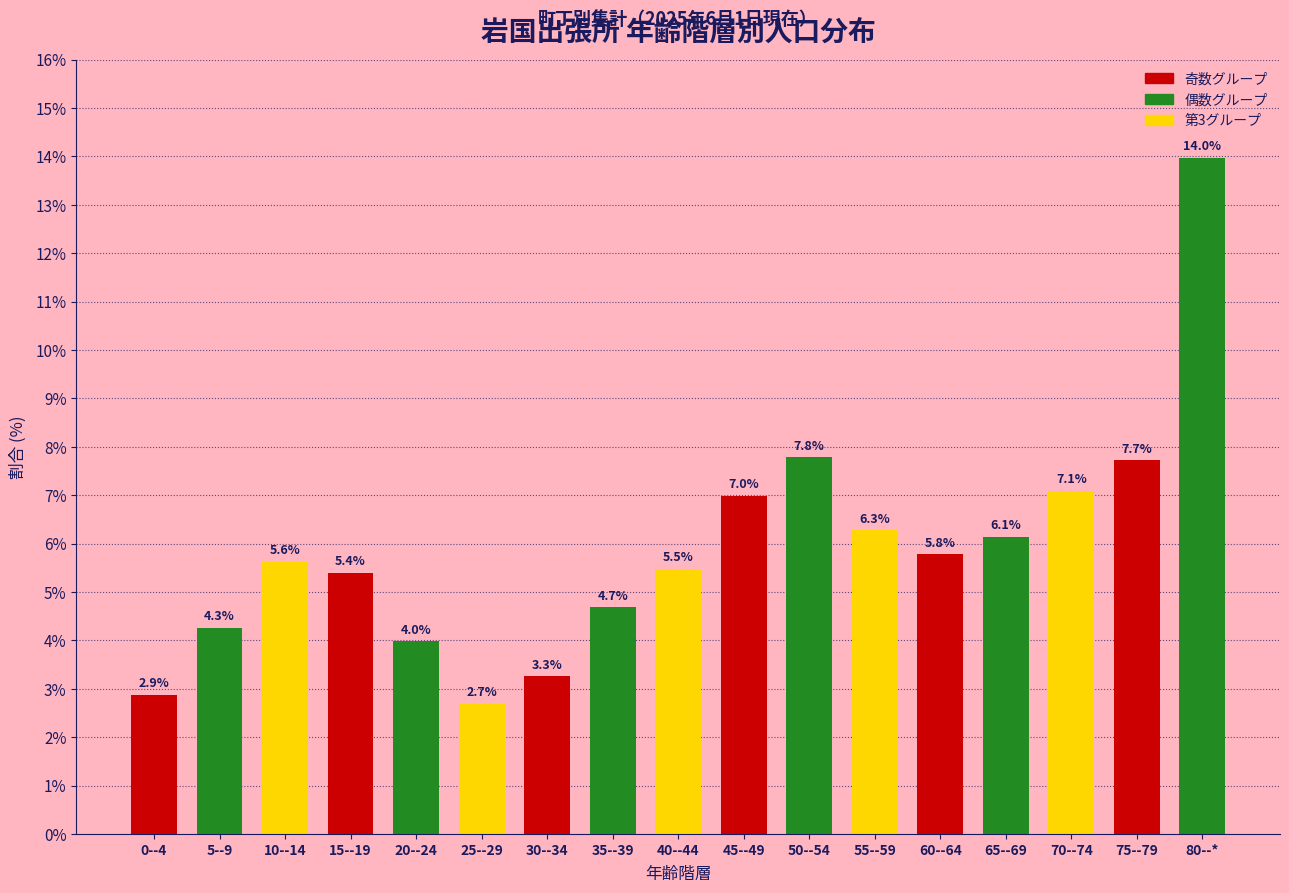

Reading left to right, extract all data points from this chart.

2.9	4.3	5.6	5.4	4.0	2.7	3.3	4.7	5.5	7.0	7.8	6.3	5.8	6.1	7.1	7.7	14.0